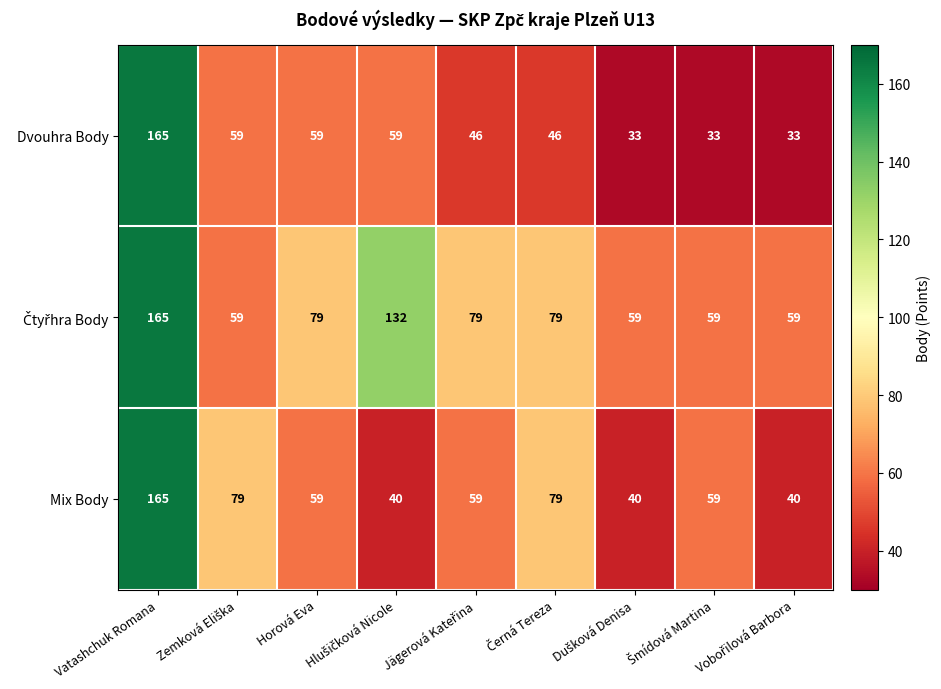

What is the difference between the maximum and minimum values in the Mix Body series?

125